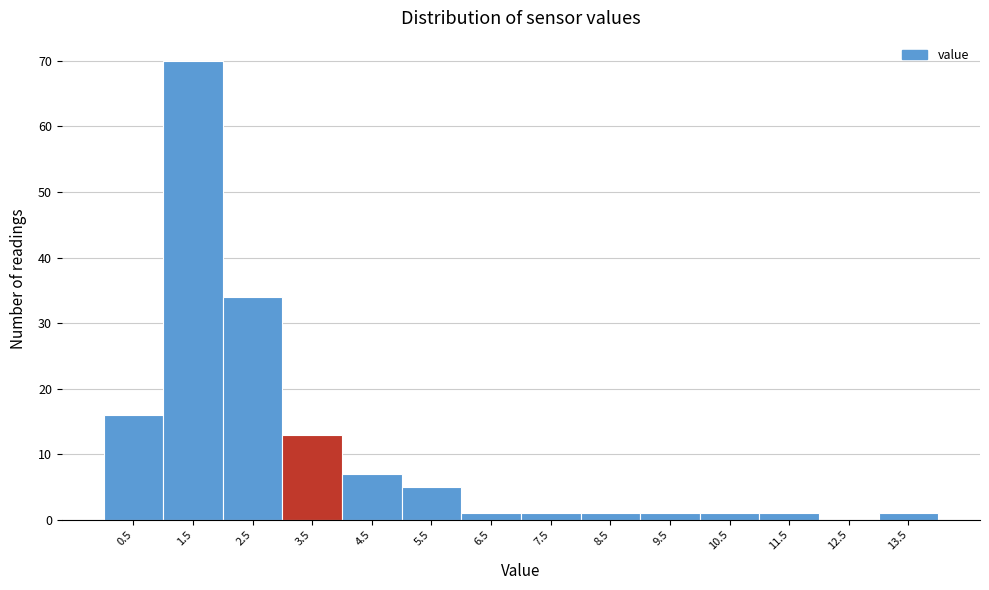

Reading left to right, list all the values displayed in this chart.

0.5=16	1.5=70	2.5=34	3.5=13	4.5=7	5.5=5	6.5=1	7.5=1	8.5=1	9.5=1	10.5=1	11.5=1	12.5=0	13.5=1